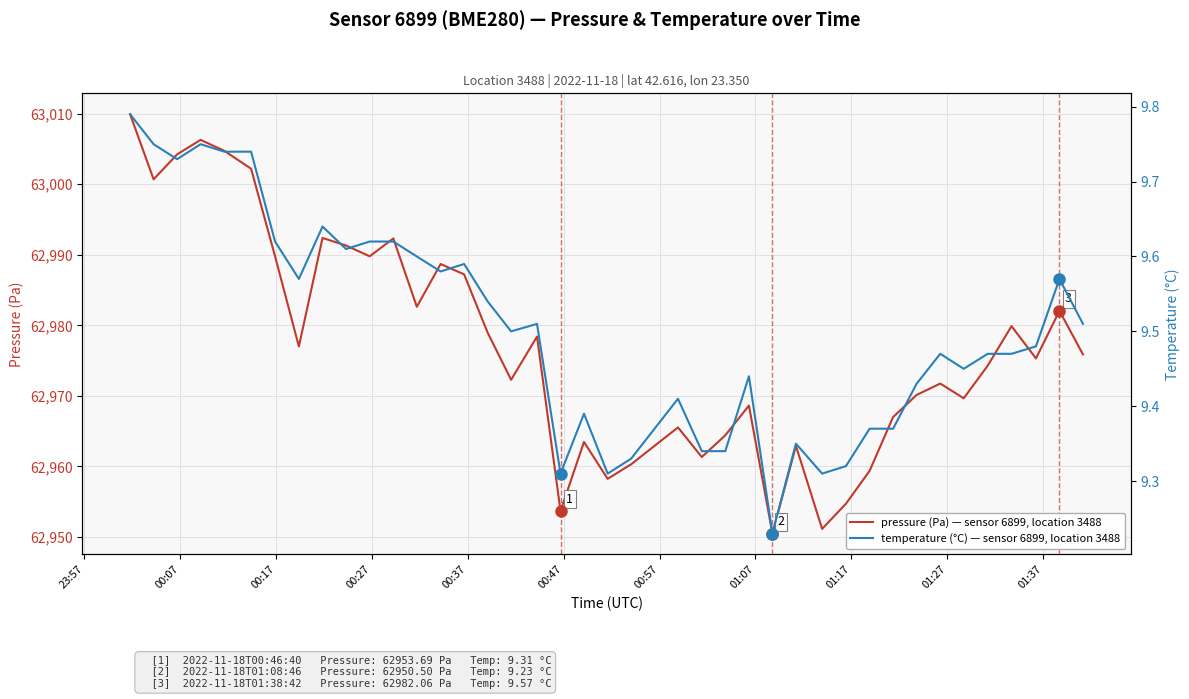

Reading left to right, what are all the values shown in this chart?

pressure (Pa) — sensor 6899, location 3488: 63009.9	63000.7	63004.2	63006.3	63004.7	63002.2	62989.8	62977.0	62992.4	62991.3	62989.8	62992.3	62982.6	62988.7	62987.2	62979.0	62972.3	62978.4	62953.7	62963.5	62958.2	62960.3	62965.5	62961.3	62964.4	62968.6	62950.5	62962.9	62951.2	62954.7	62959.4	62967.0	62970.1	62971.8	62969.7	62974.3	62979.9	62975.3	62982.1	62975.9
temperature (°C) — sensor 6899, location 3488: 9.8	9.8	9.7	9.8	9.7	9.7	9.6	9.6	9.6	9.6	9.6	9.6	9.6	9.6	9.6	9.5	9.5	9.5	9.3	9.4	9.3	9.3	9.4	9.3	9.3	9.4	9.2	9.3	9.3	9.3	9.4	9.4	9.4	9.5	9.4	9.5	9.5	9.5	9.6	9.5